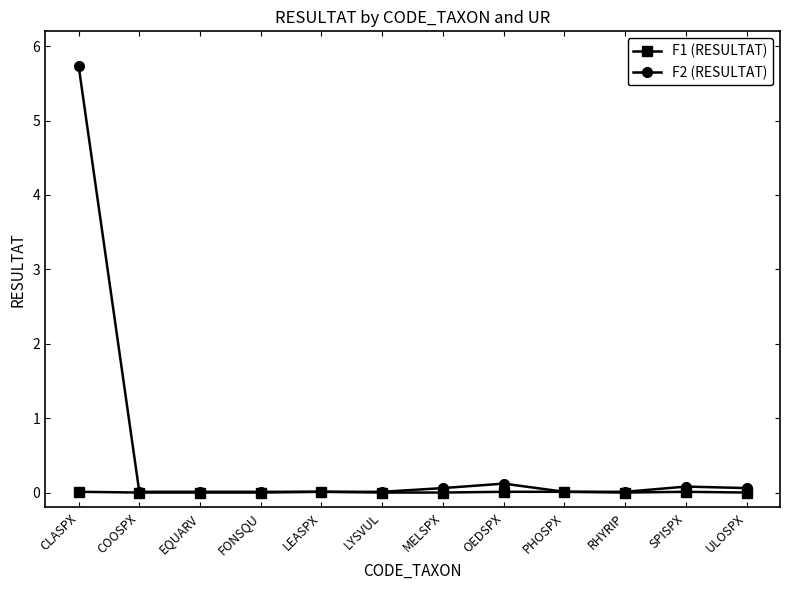

Does the chart have visible grid lines?

No